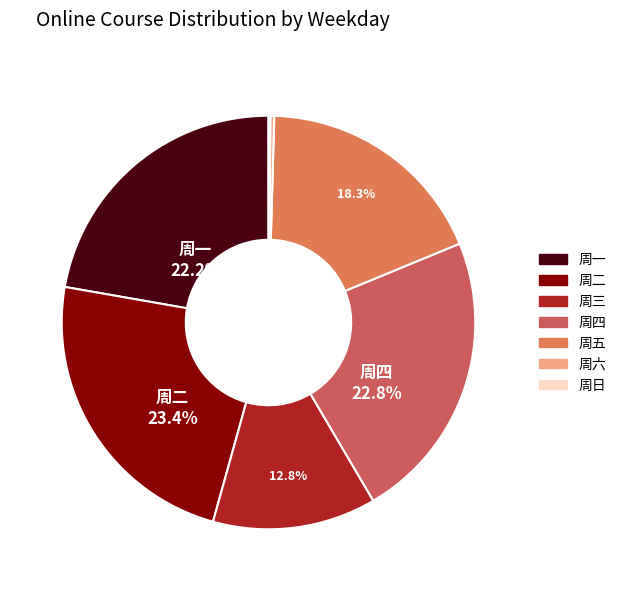

How many slices are in this pie chart?

7